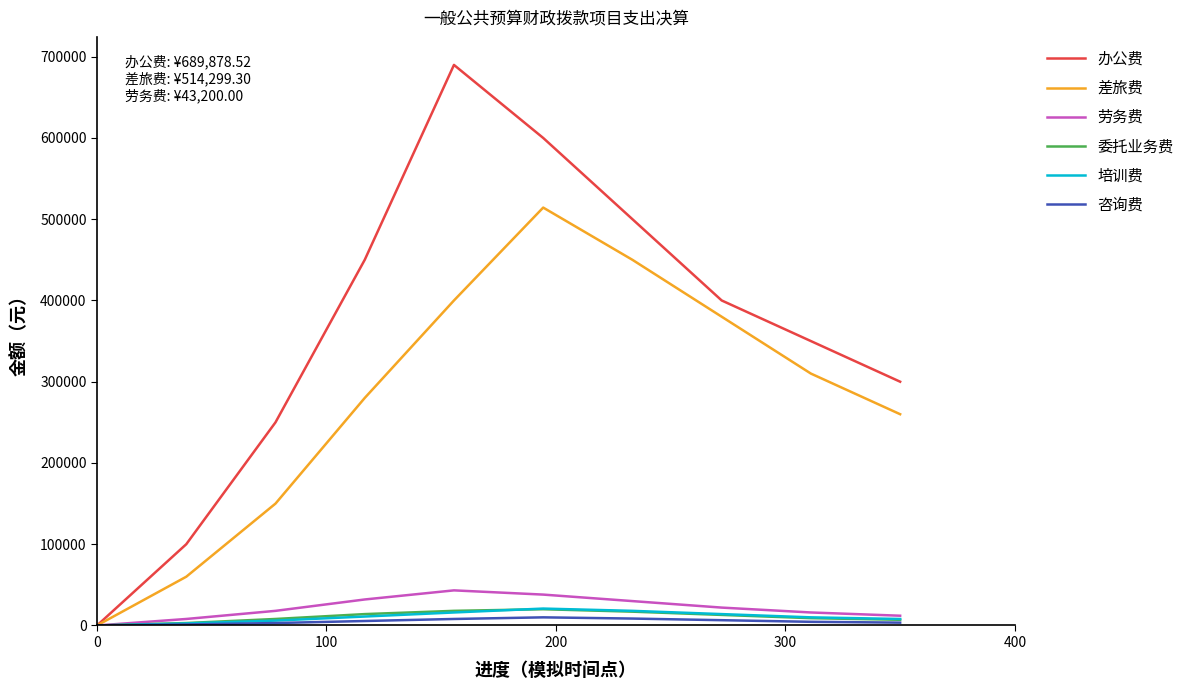

True or false: 劳务费 has more than 1 points higher than both neighbors.

False